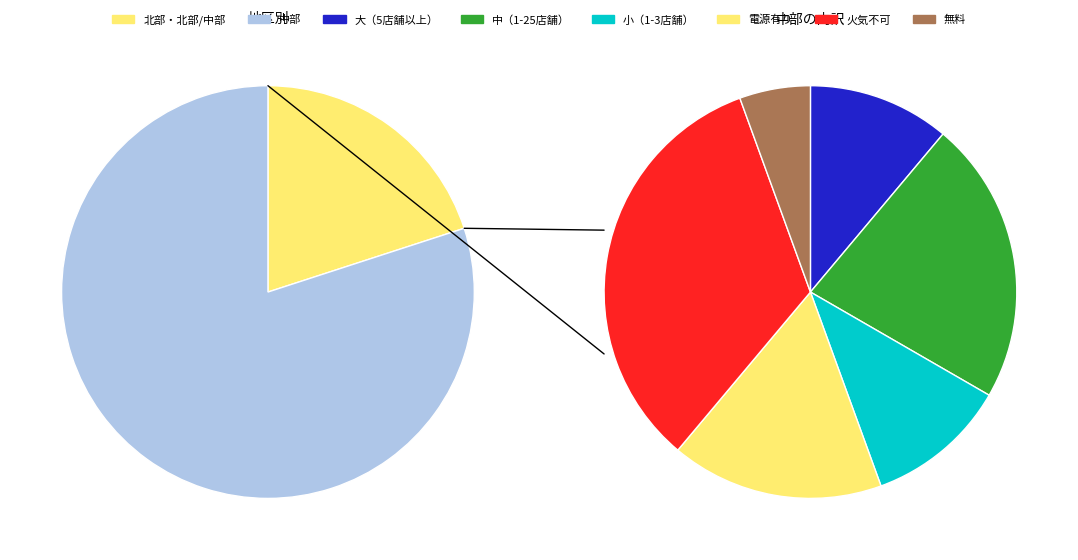

Is it true that 中部 is 80% of the pie?

True